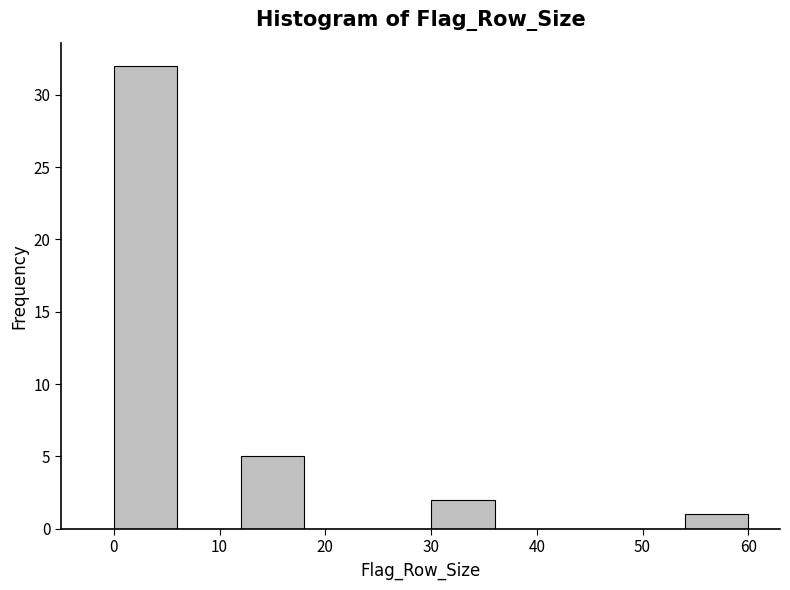

How tall is the bar that spans 54 to 60 on the x-axis? The values are not printed on the chart, so give them approximately, as read against the axis.

1